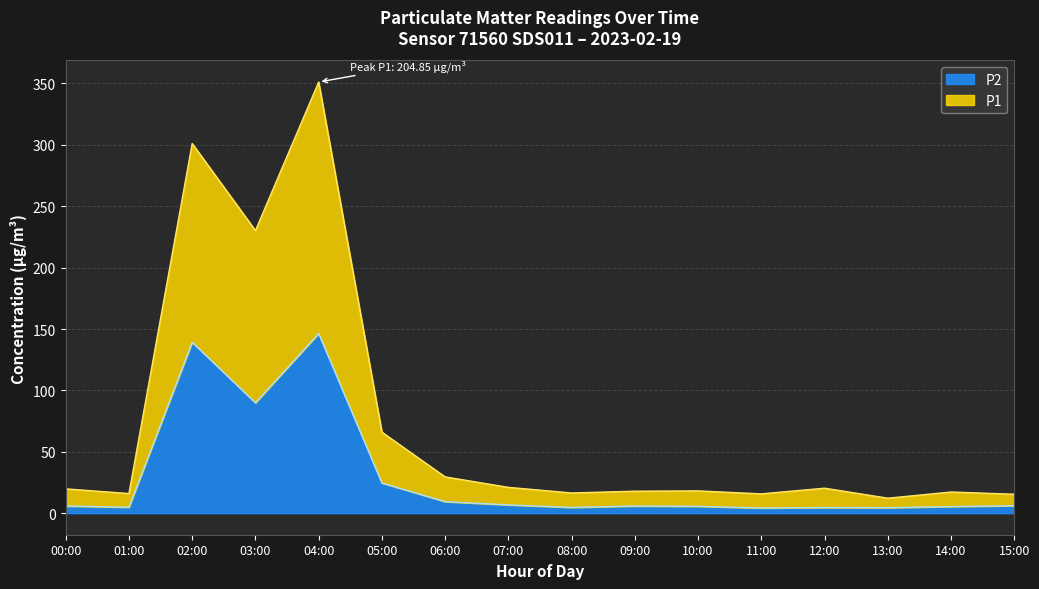

List the series in order of their peak value, highest first.

P1, P2